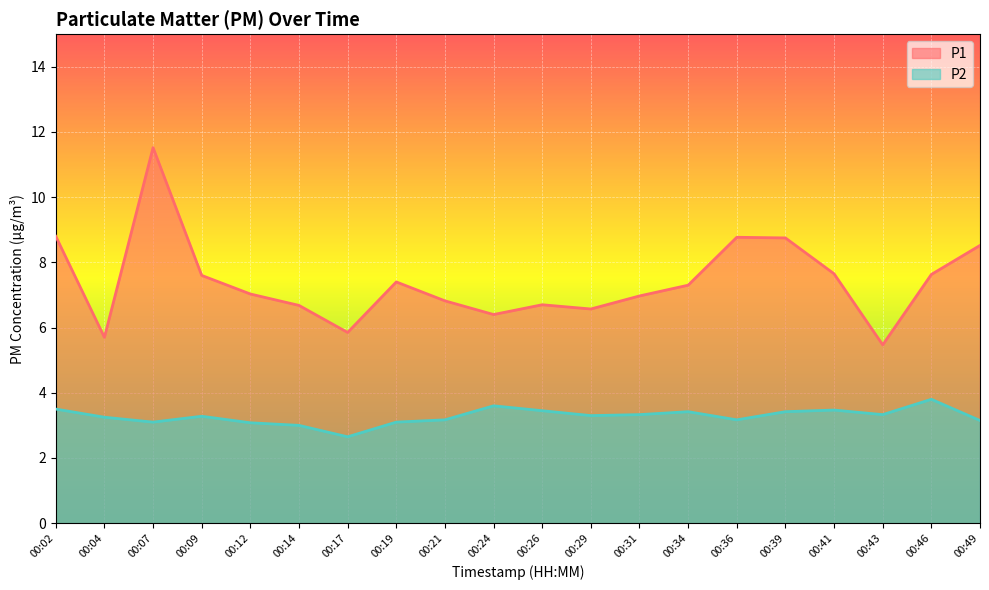

What is the value of the P1 point at the 9th from the left?

6.8